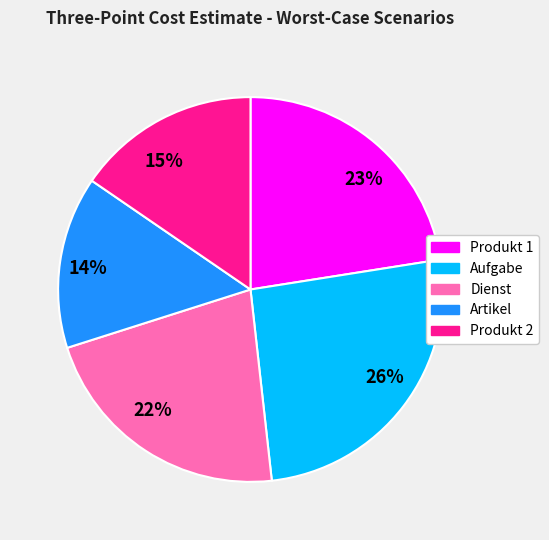

To the nearest percent, what portion does 22% represent?

22%